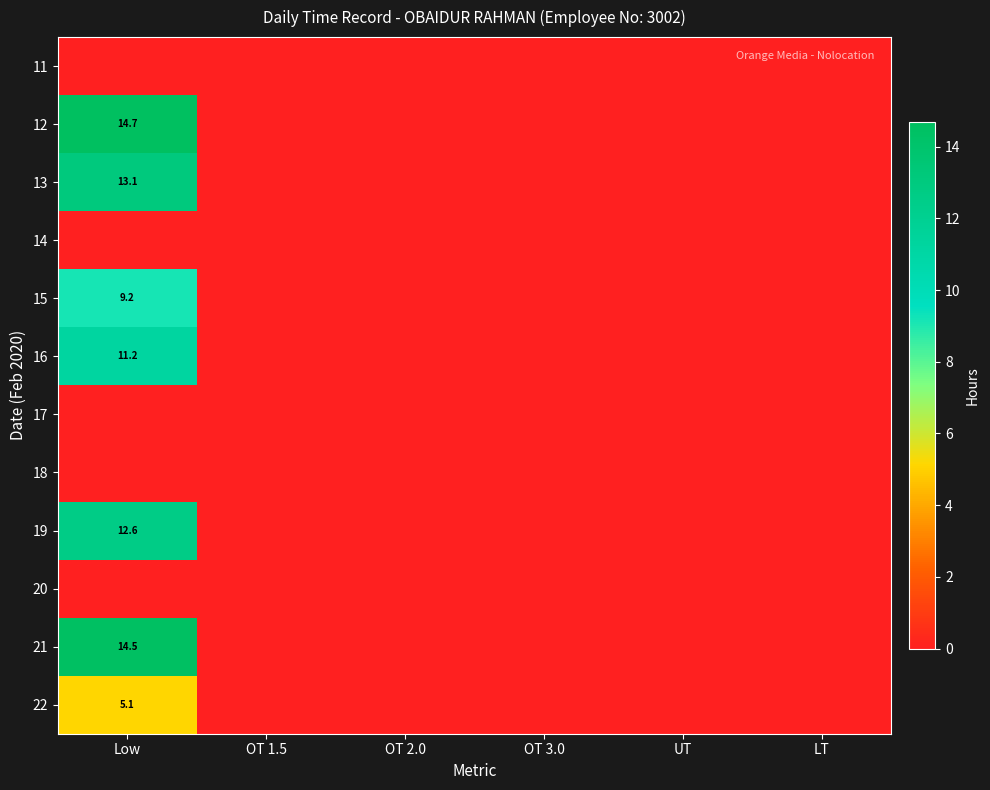

The 21 series shows 14.5 at Low. True or false?

True